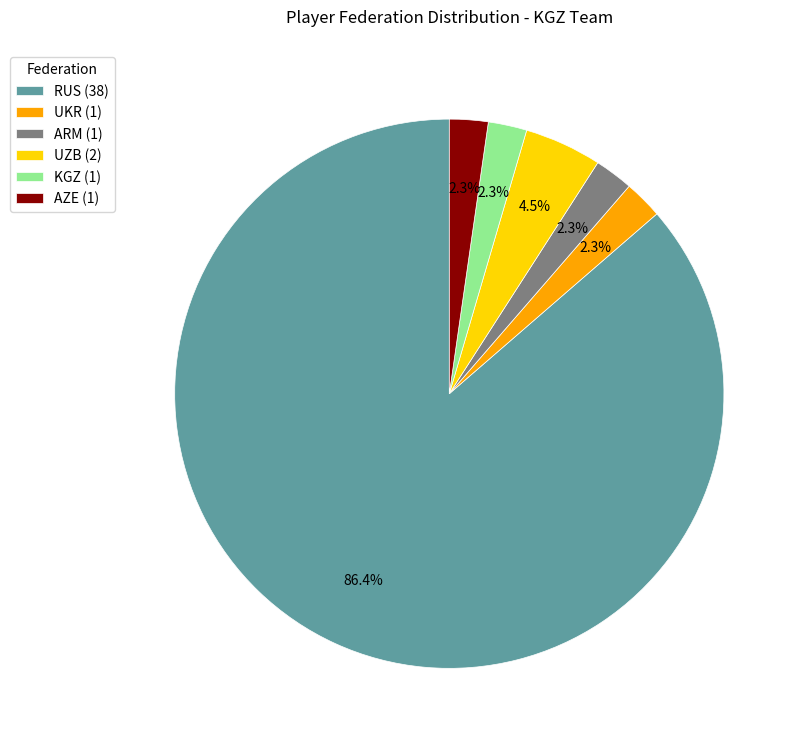

What percentage do ARM (1) and RUS (38) together represent?

88.6%